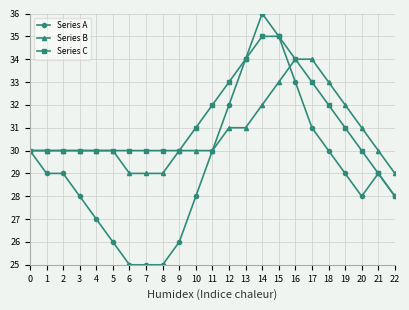

What is the maximum value shown in the chart?

36